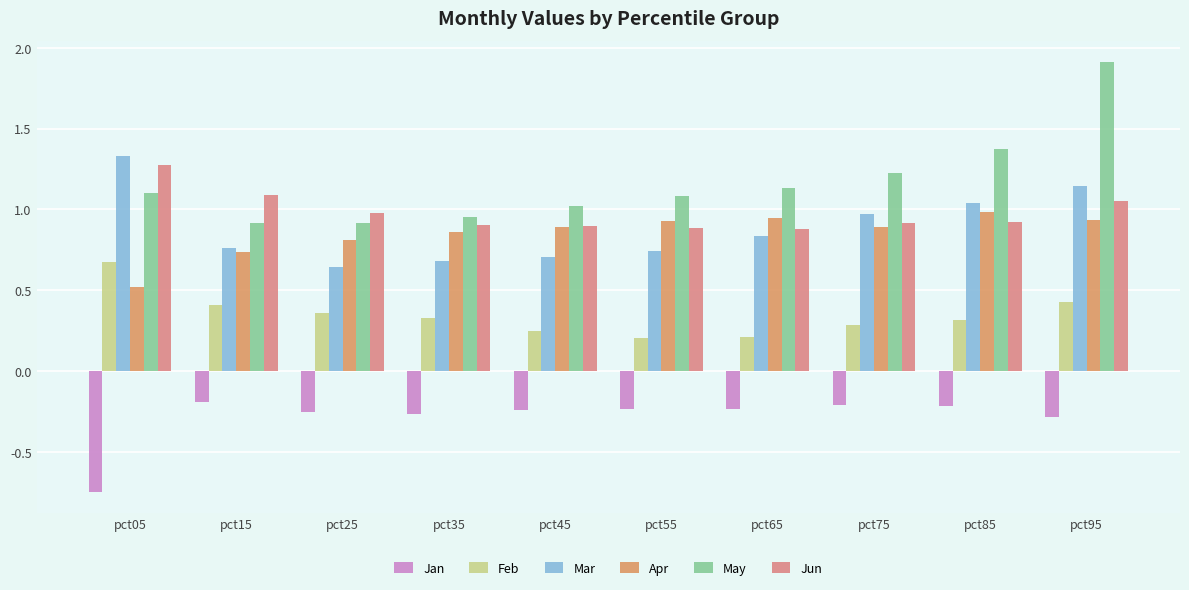

Which label corresponds to the largest value in the chart?

pct95